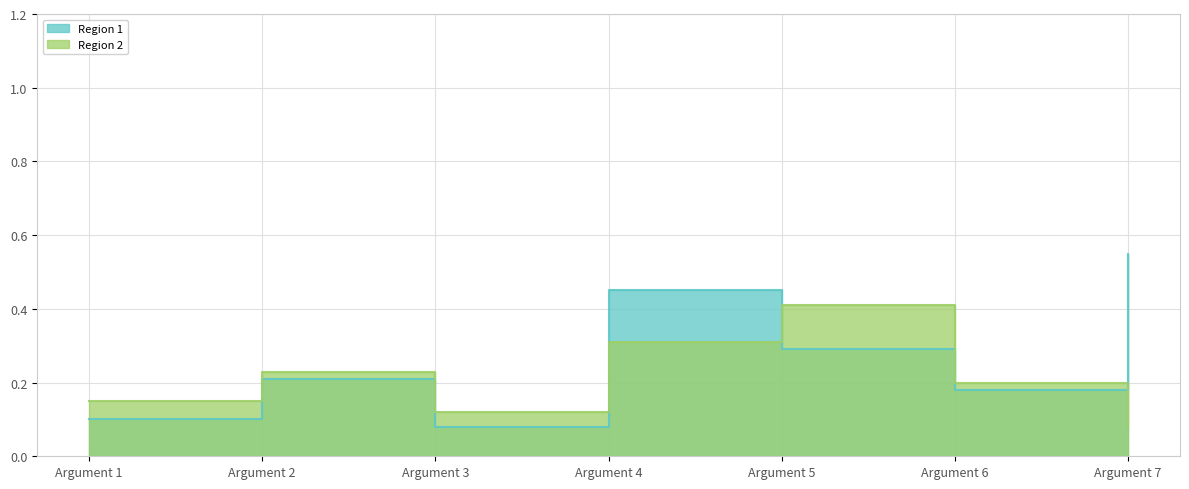

What is the approximate value of Region 1 at Argument 6?

0.2